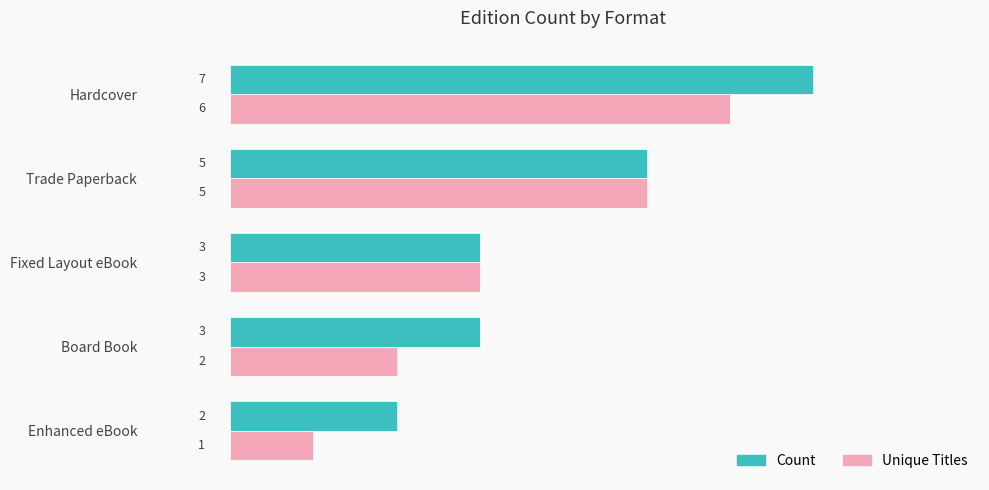

How many Unique Titles values are between 2 and 5?

3